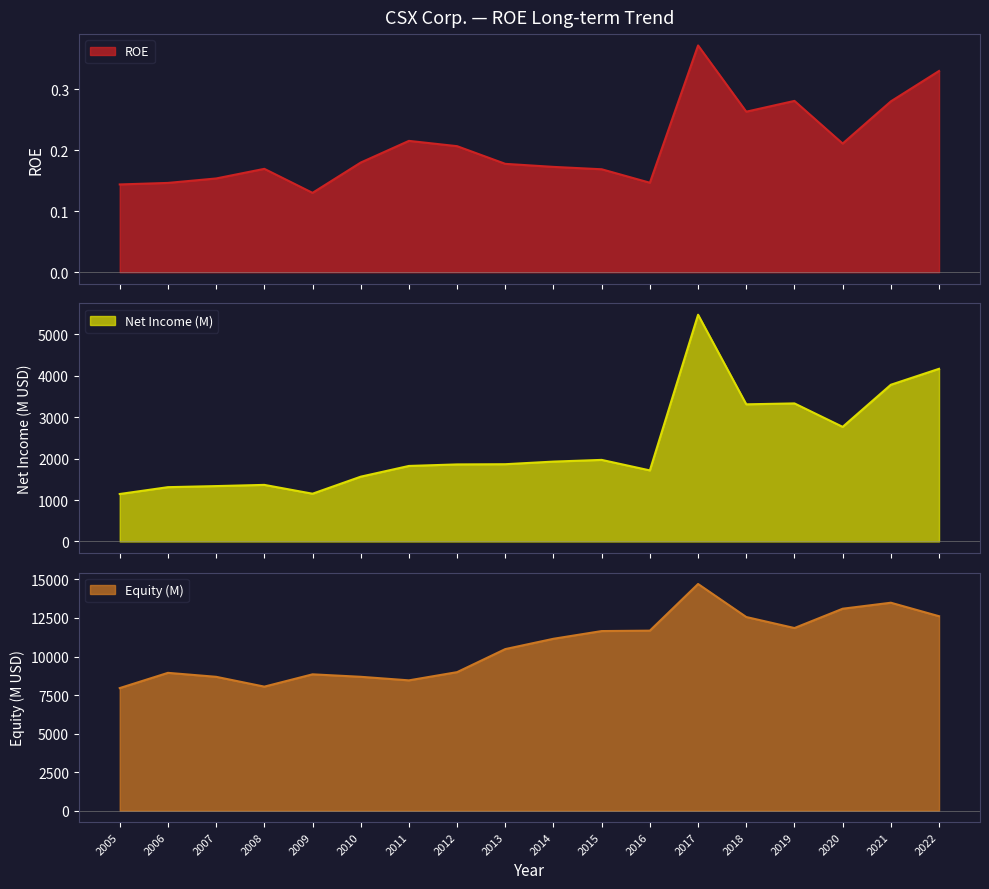

At which label does Net Income (M) first exceed 1864?

2014